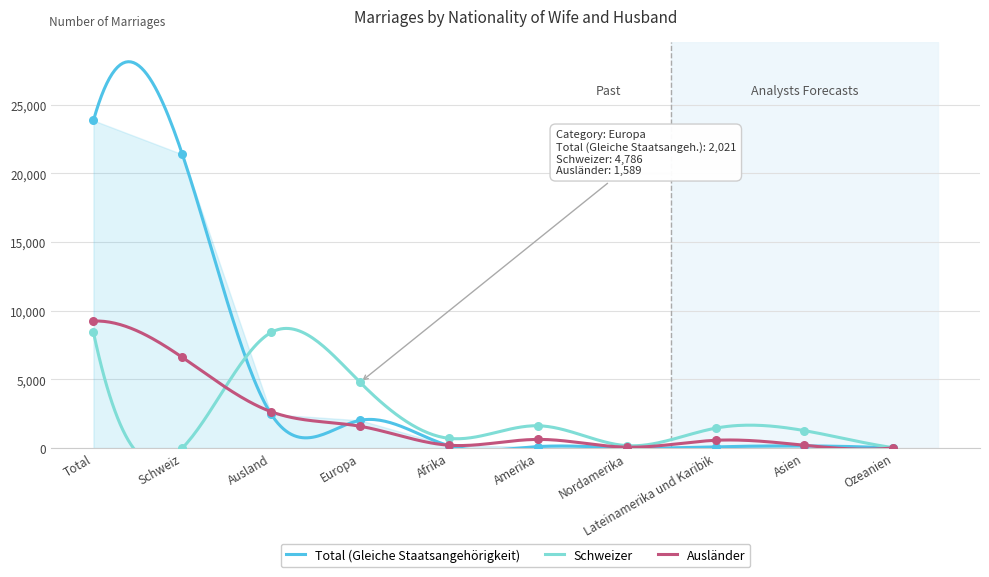

What are all the series names shown in the legend?

Total (Gleiche Staatsangehörigkeit), Schweizer, Ausländer